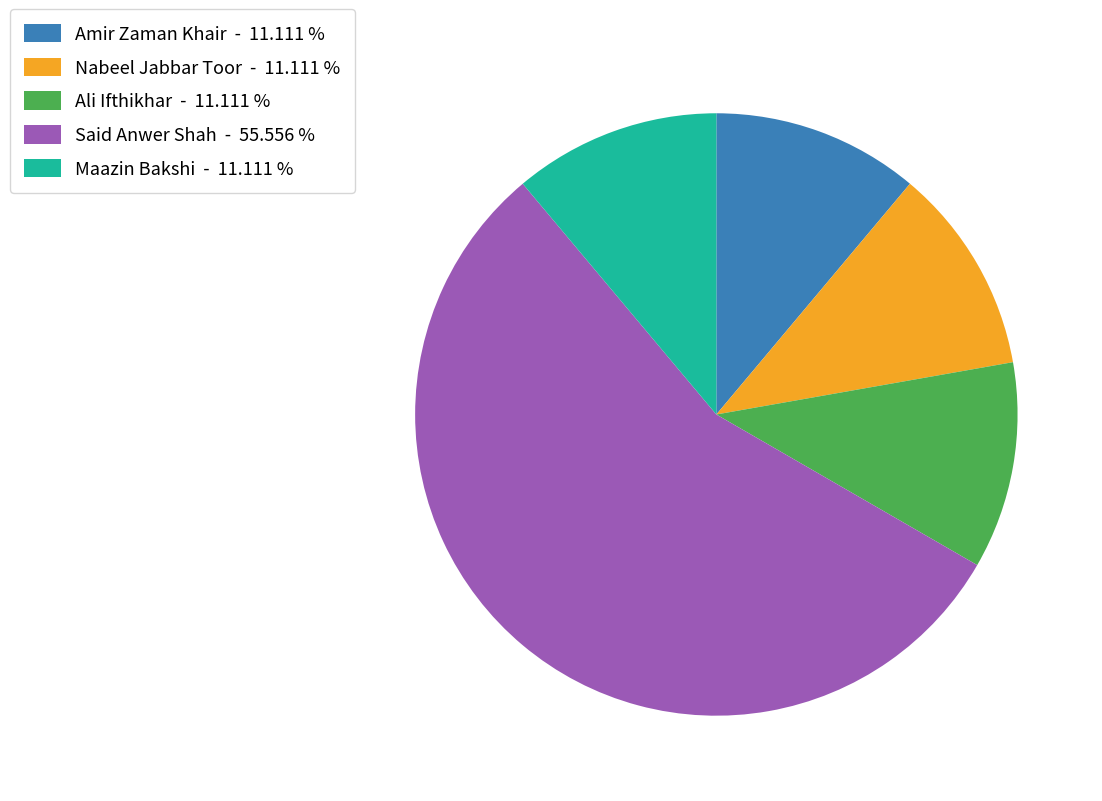

How many slices are in this pie chart?

5